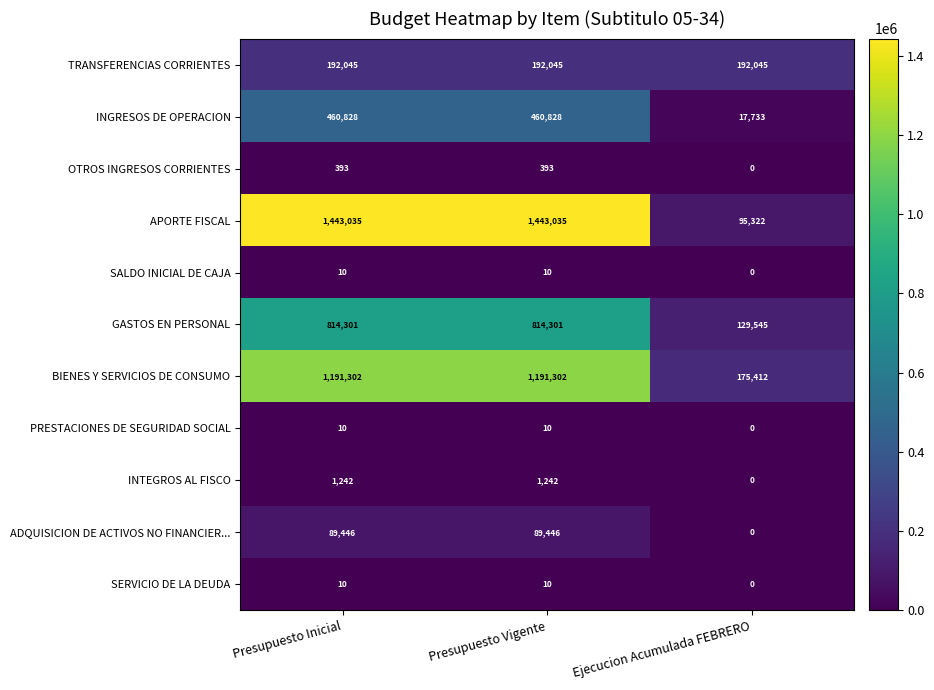

The BIENES Y SERVICIOS DE CONSUMO series shows 1191302 at Presupuesto Vigente. True or false?

True